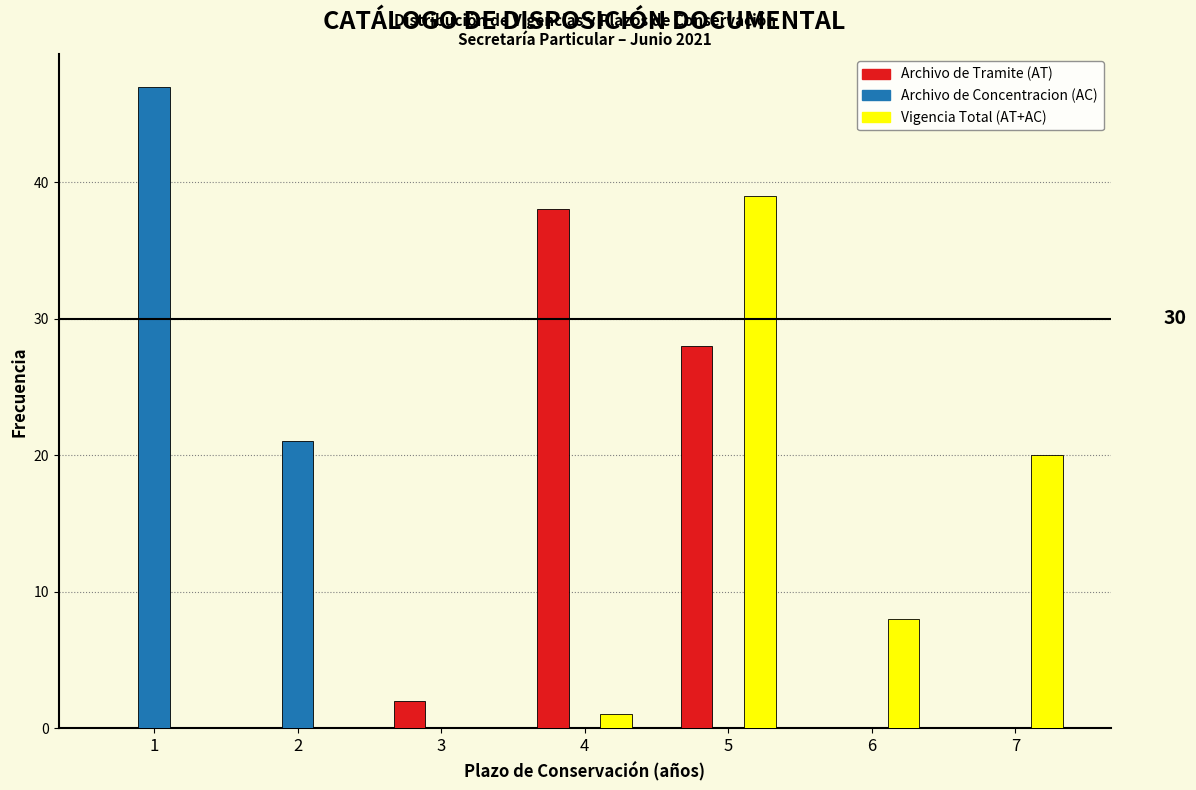

Reading right to left, extract all data points from this chart.

Archivo de Tramite (AT): 7=0	6=0	5=28	4=38	3=2	2=0	1=0
Archivo de Concentracion (AC): 7=0	6=0	5=0	4=0	3=0	2=21	1=47
Vigencia Total (AT+AC): 7=20	6=8	5=39	4=1	3=0	2=0	1=0